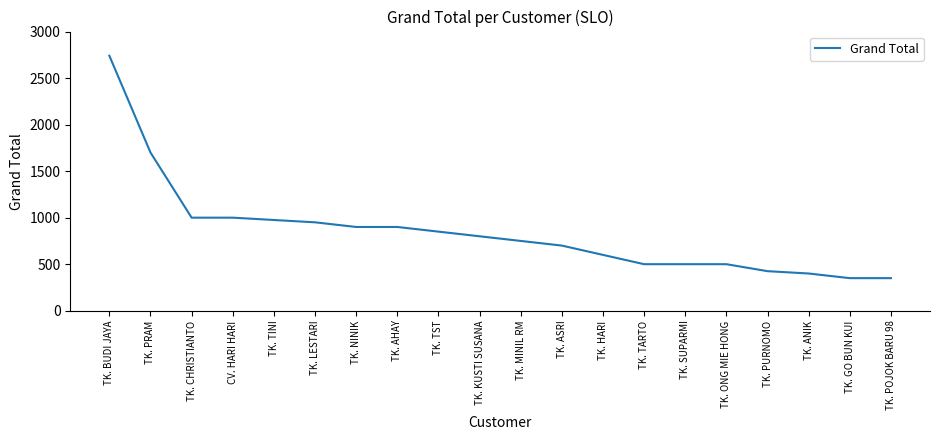

Reading left to right, extract all data points from this chart.

2740	1700	1000	1000	975	950	900	900	850	800	750	700	600	500	500	500	425	400	350	350